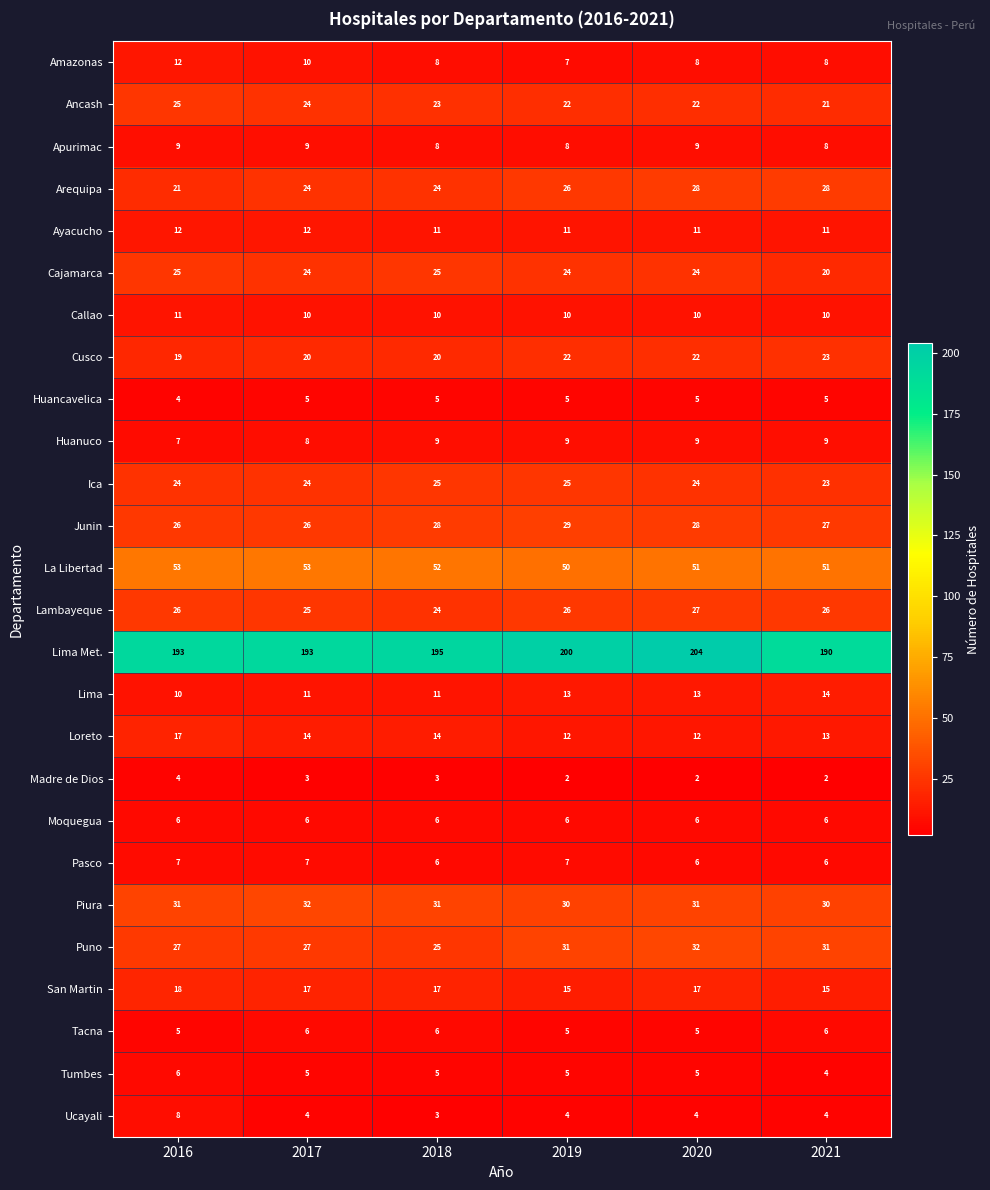

Which series has the largest range (max minus min)?

Lima Met.